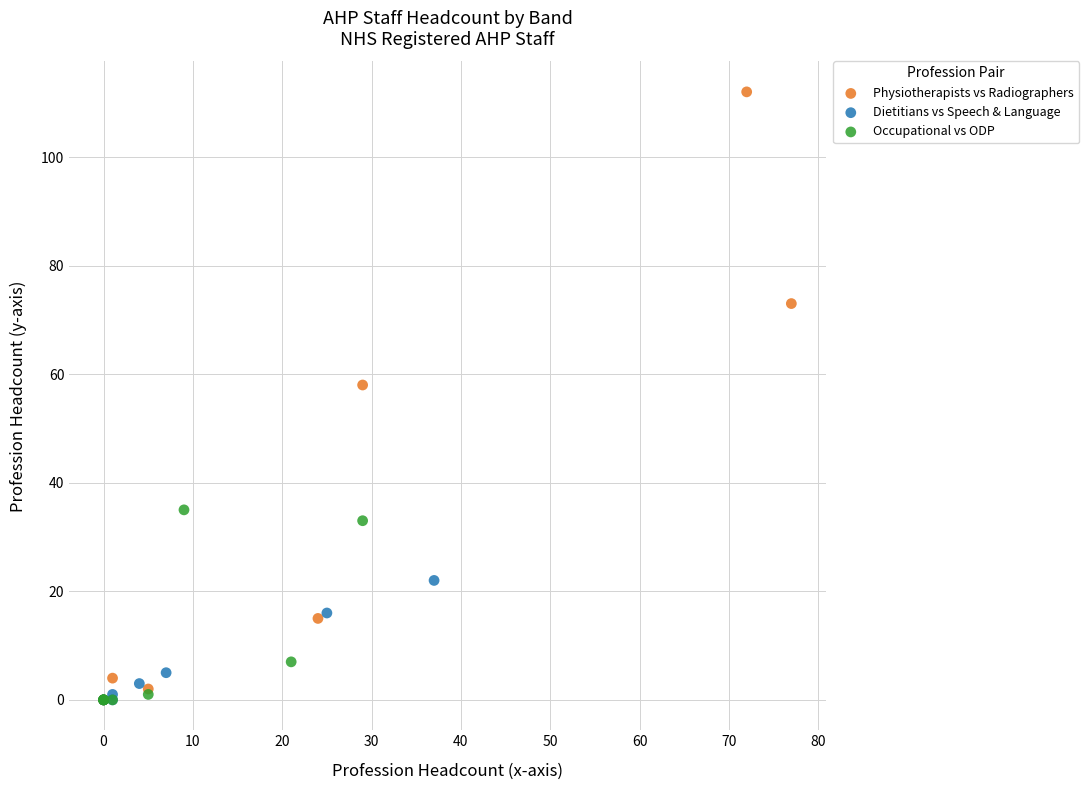

Which series reaches the maximum Y coordinate?

Physiotherapists vs Radiographers